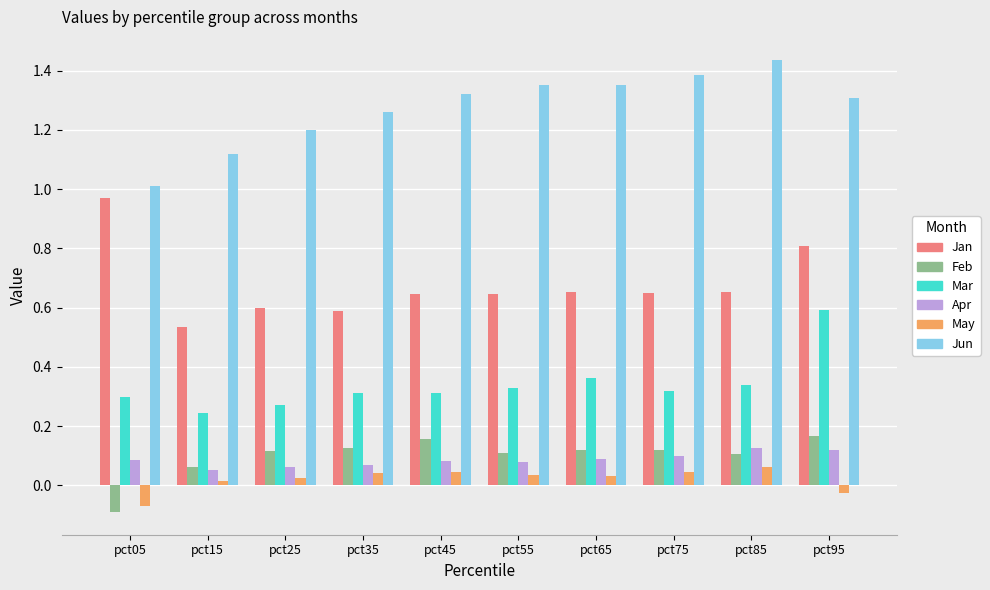

Count the Apr values in the range 0 to 1.

10